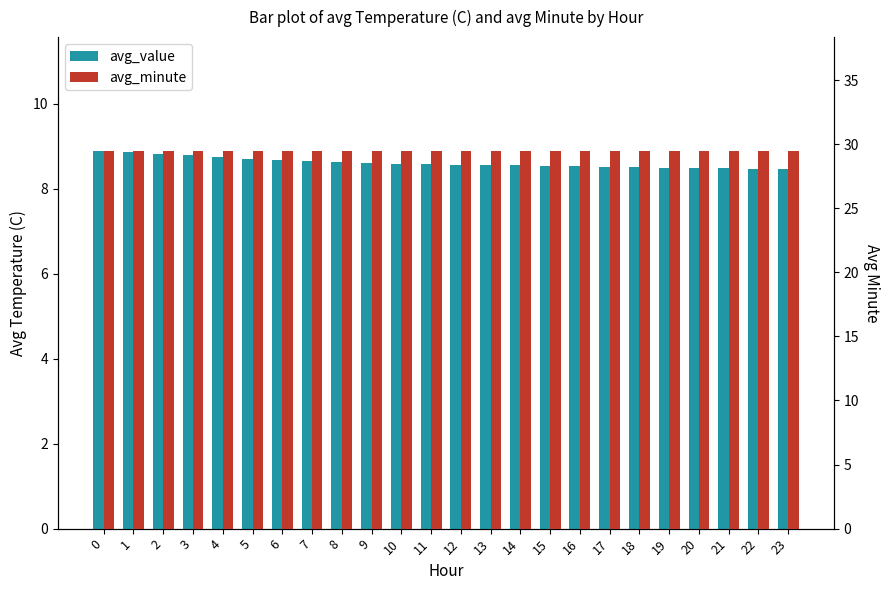

Rank the categories by avg_value value from highest to lowest.

0, 1, 2, 3, 4, 5, 6, 7, 8, 9, 10, 11, 12, 13, 14, 15, 16, 17, 18, 19, 20, 21, 22, 23